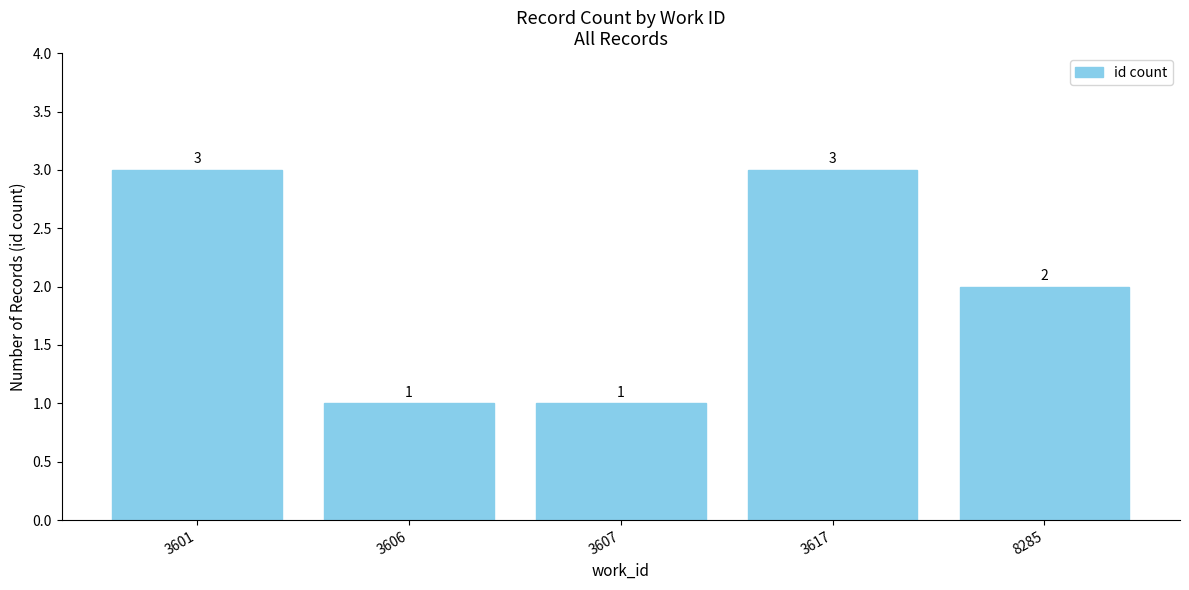

Reading left to right, transcribe all the data shown in this chart.

3	1	1	3	2